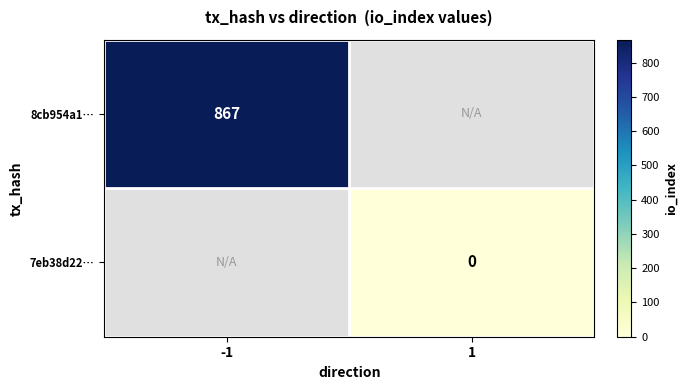

The 8cb954a1… series shows 273 at -1. True or false?

False